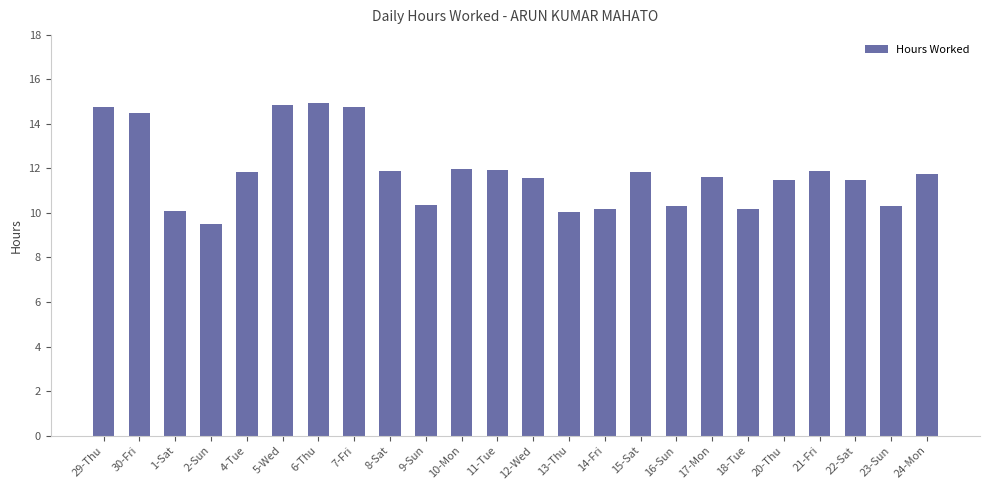

At which label does the data first exceed 11?

29-Thu